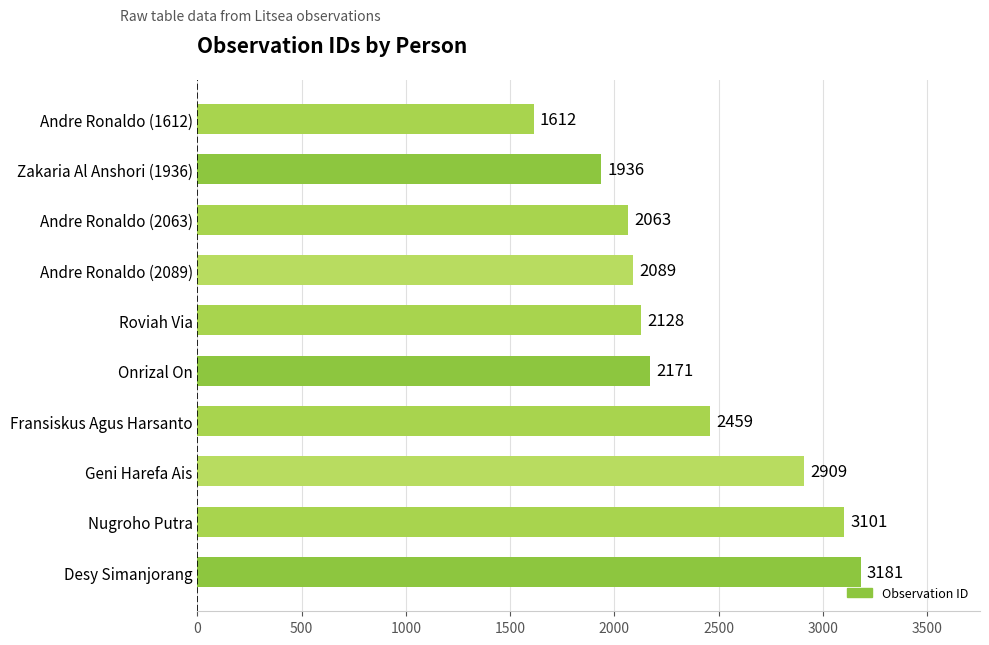

Reading bottom to top, transcribe all the data shown in this chart.

3181	3101	2909	2459	2171	2128	2089	2063	1936	1612